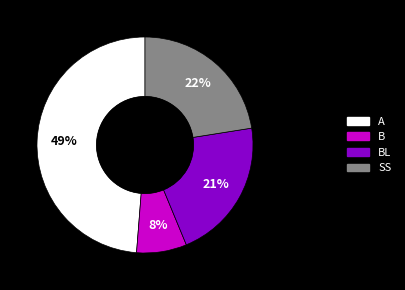

Is there a majority slice in this chart?

No